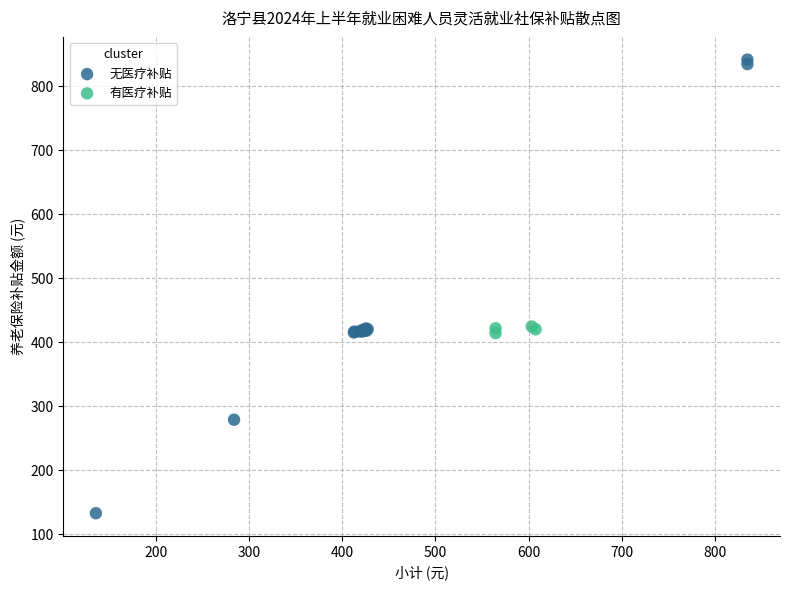

Which series has the widest spread of Y values?

无医疗补贴